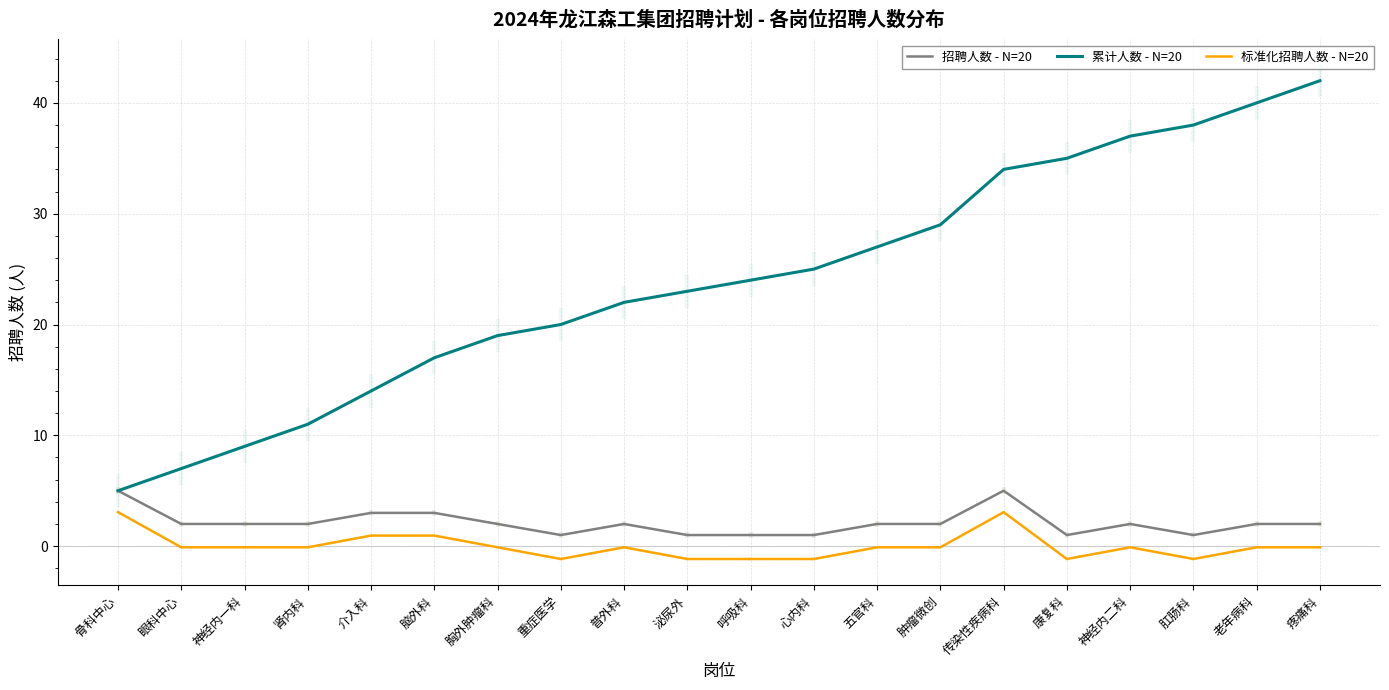

What is the sum of the 标准化招聘人数 - N=20 values at 心内科 and 骨科中心?

1.9